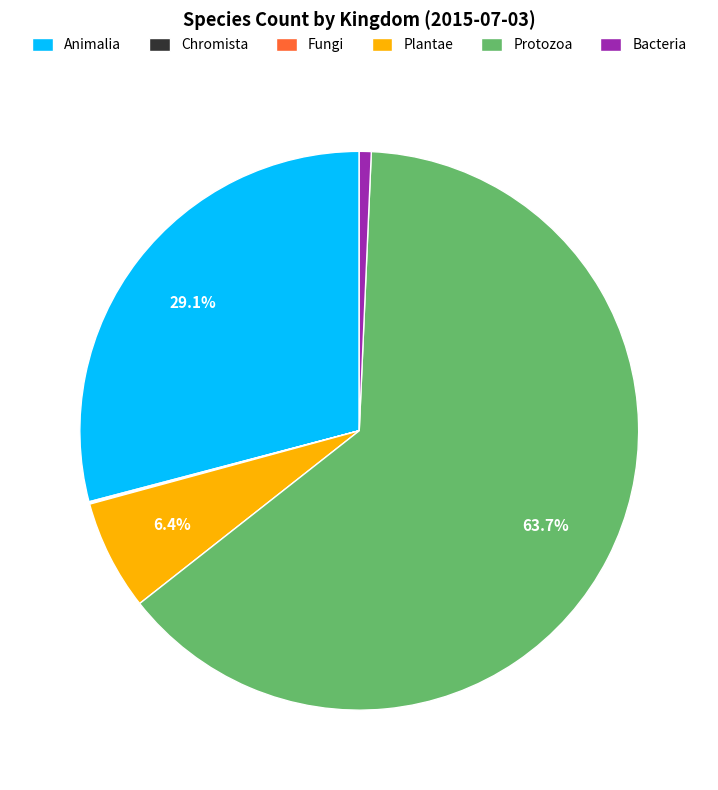

Which category has the biggest portion of the pie?

Protozoa